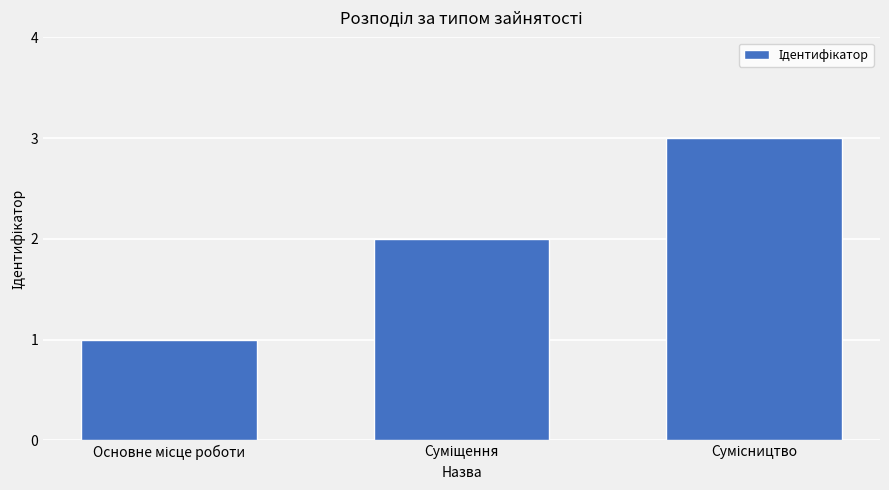

What is the greatest value displayed?

3